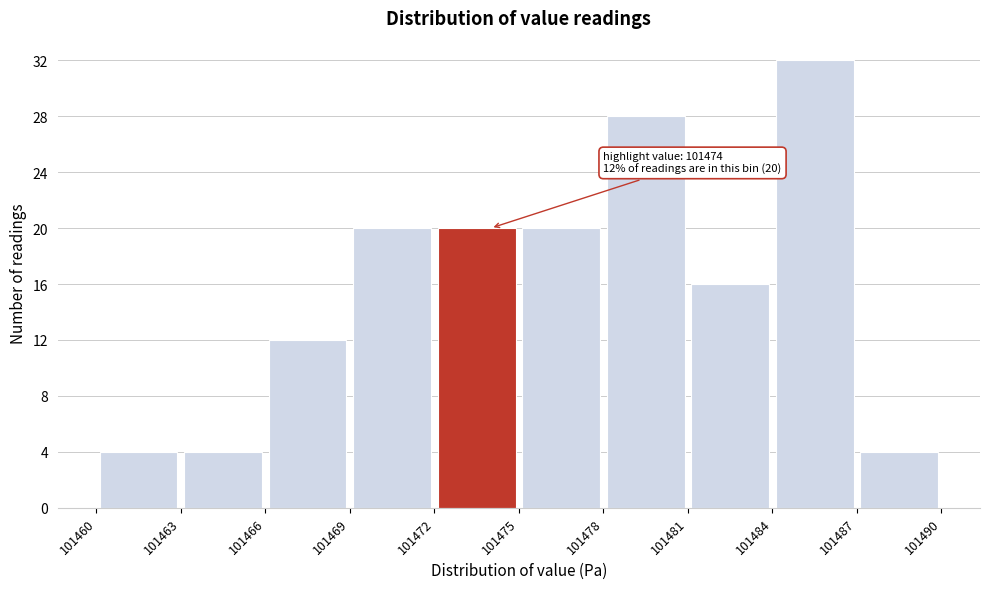

Which range on the x-axis has the tallest bar?

101484 to 101487